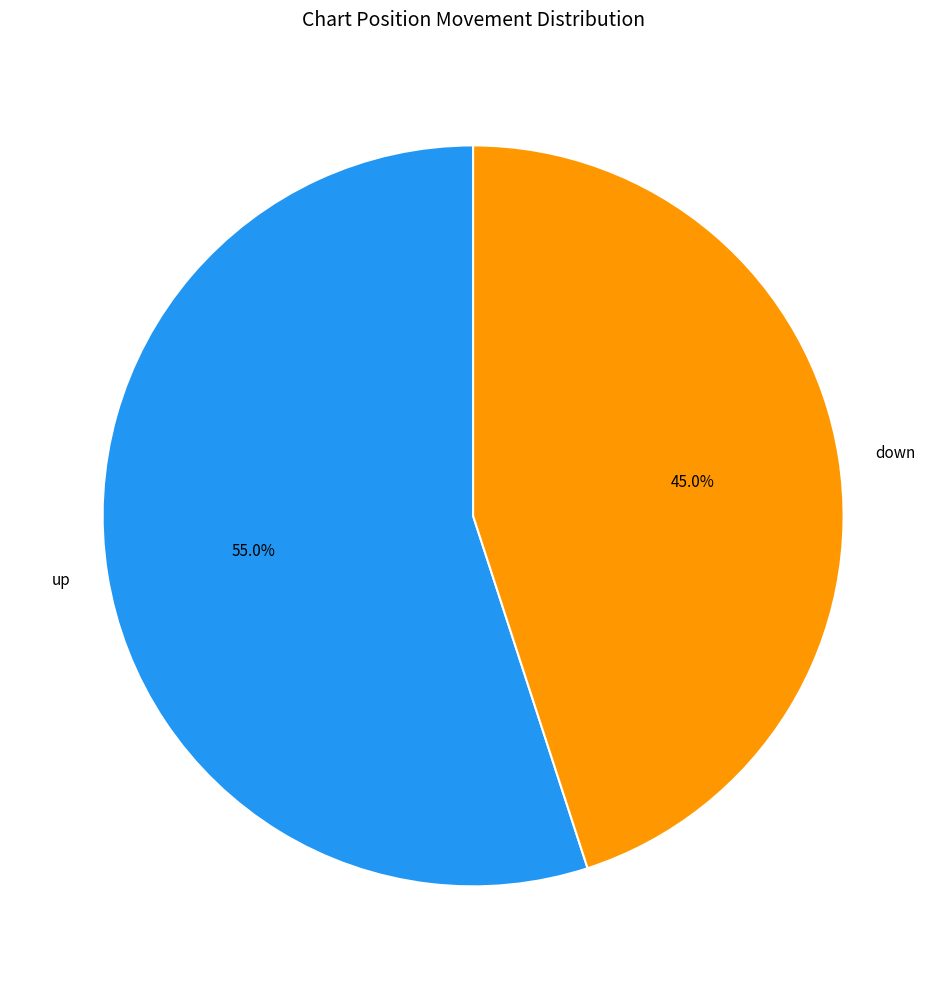

Which has a higher value, down or up?

up